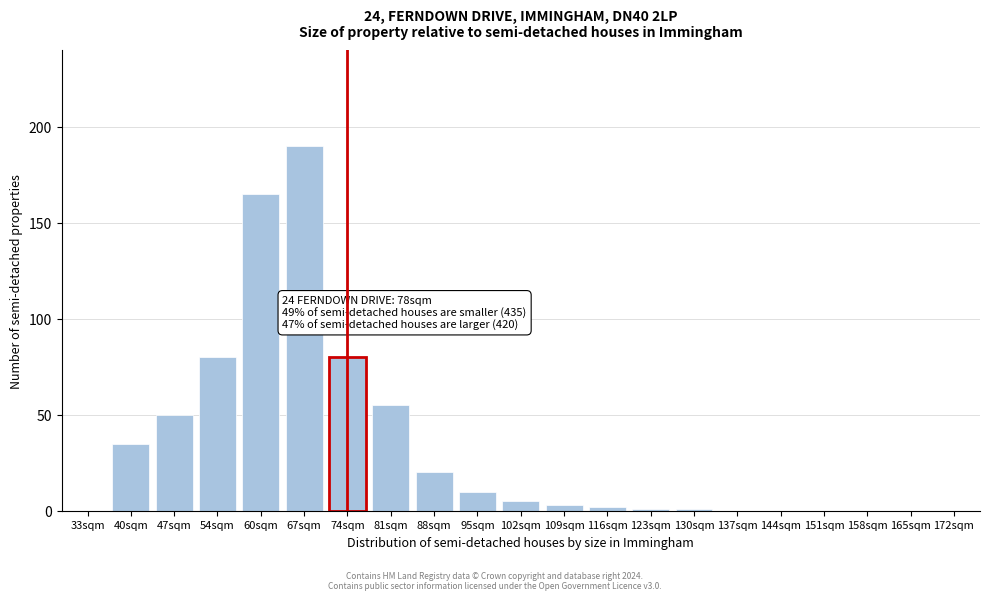

Reading left to right, extract all data points from this chart.

33sqm=0	40sqm=35	47sqm=50	54sqm=80	60sqm=165	67sqm=190	74sqm=80	81sqm=55	88sqm=20	95sqm=10	102sqm=5	109sqm=3	116sqm=2	123sqm=1	130sqm=1	137sqm=0	144sqm=0	151sqm=0	158sqm=0	165sqm=0	172sqm=0